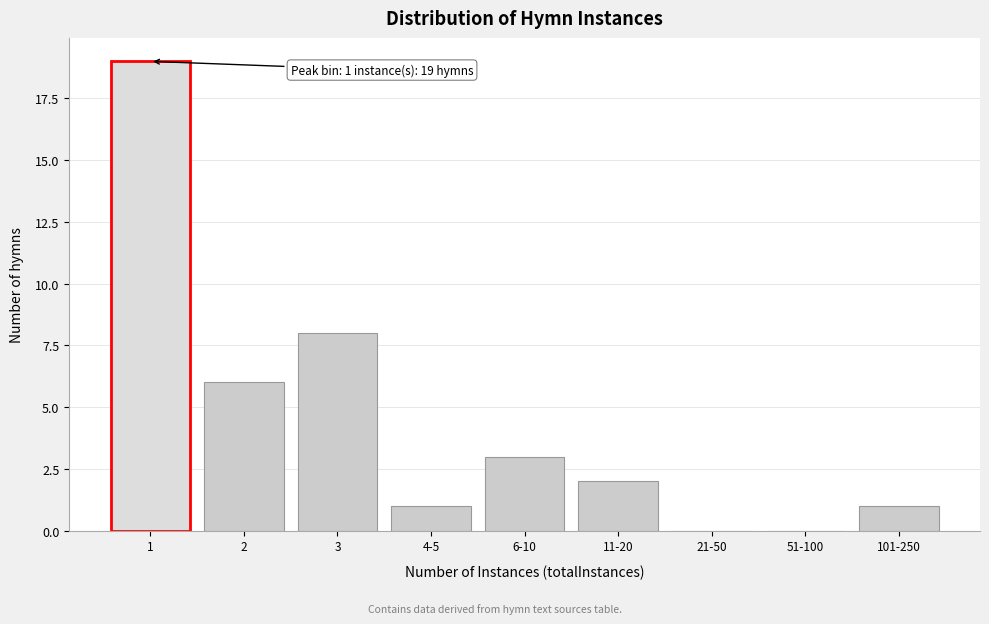

Reading left to right, what are all the values shown in this chart?

1=19	2=6	3=8	4-5=1	6-10=3	11-20=2	21-50=0	51-100=0	101-250=1